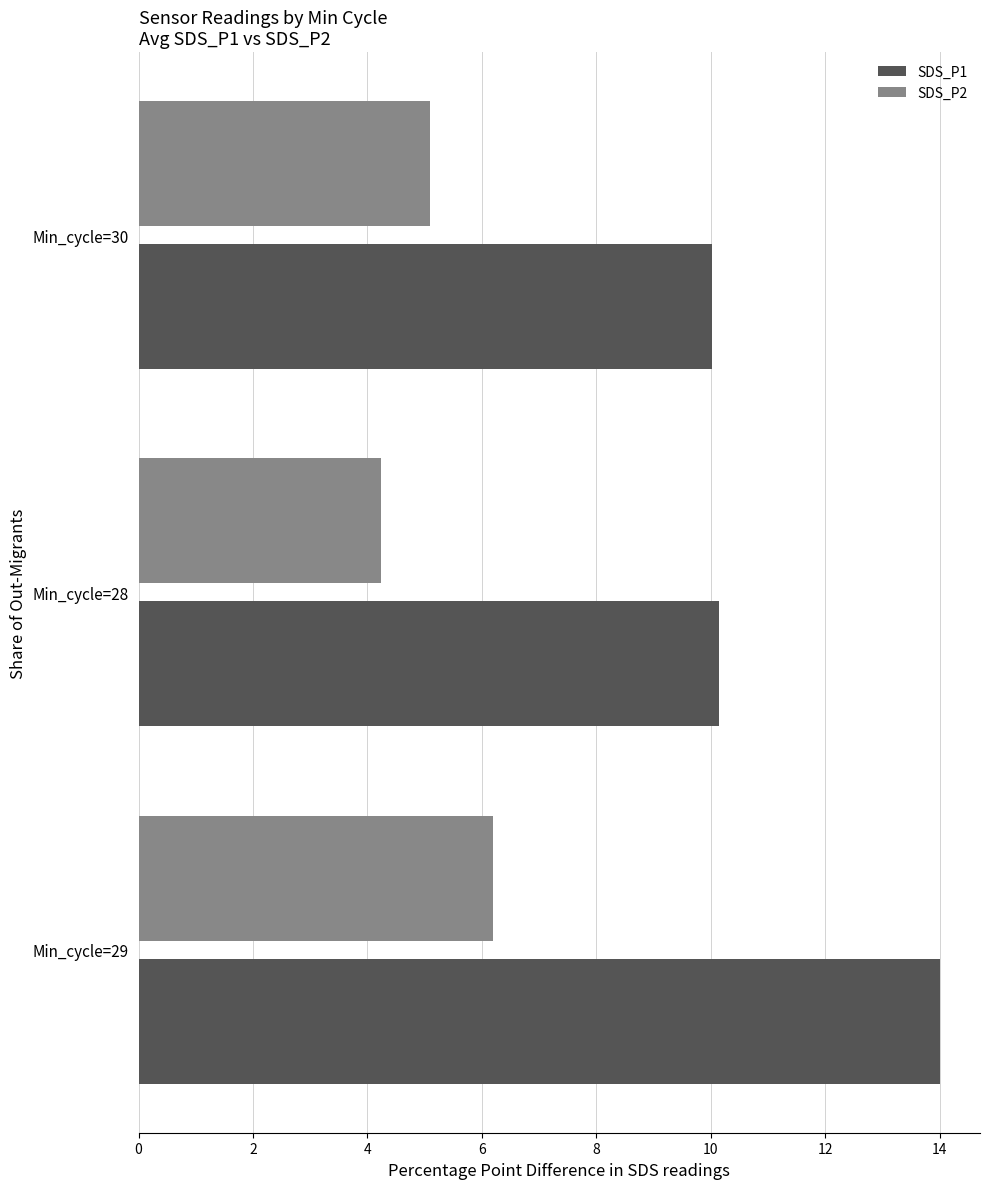

At which label does SDS_P1 reach its peak?

Min_cycle=29